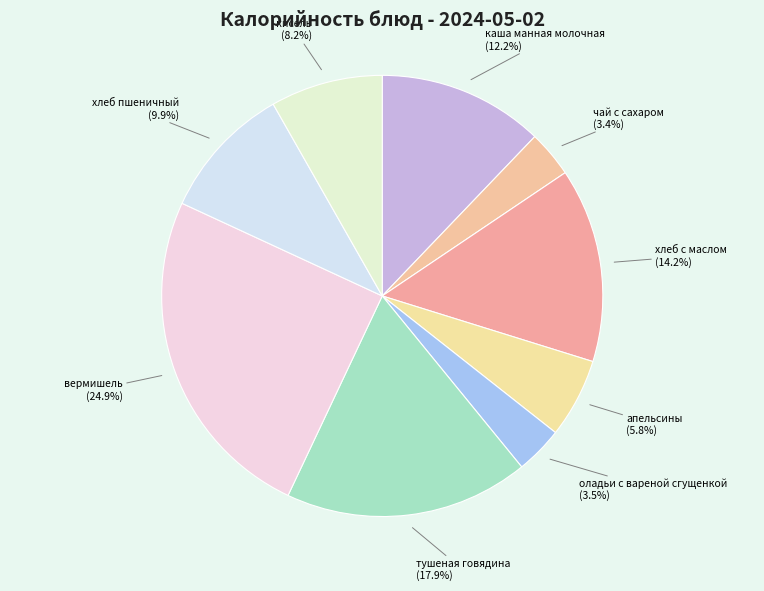

To the nearest percent, what is the average slice percentage?

11%